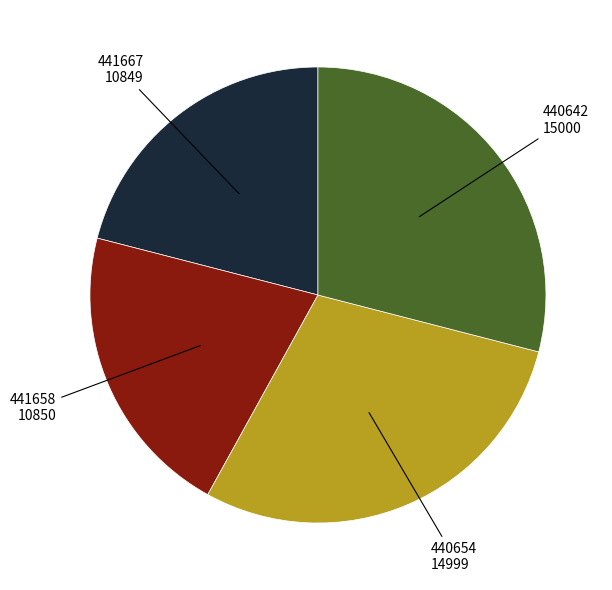

Does any single category account for the majority?

No